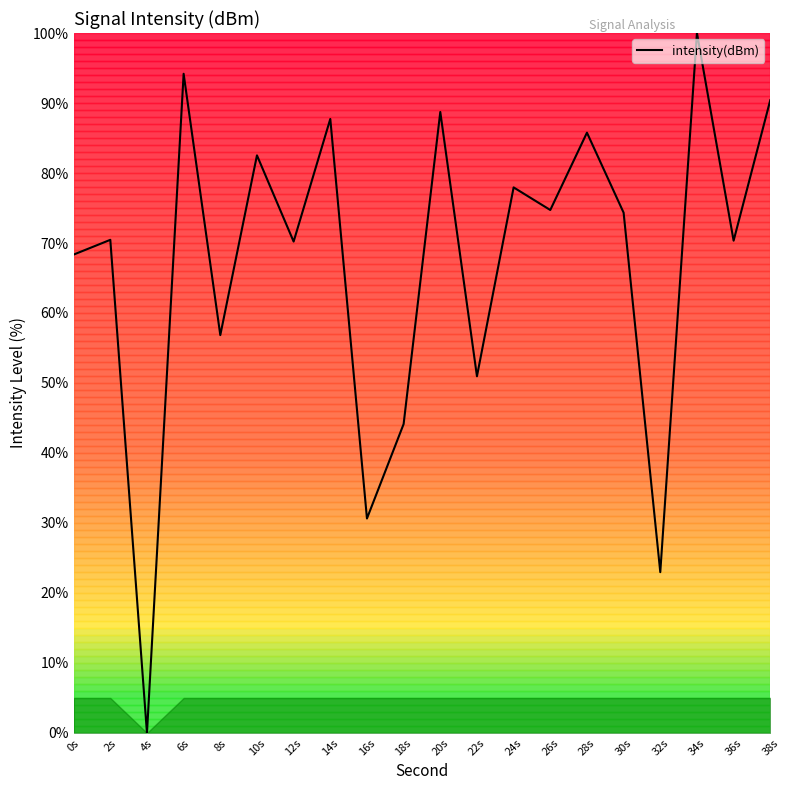

Which category has the highest value across all series?

34s